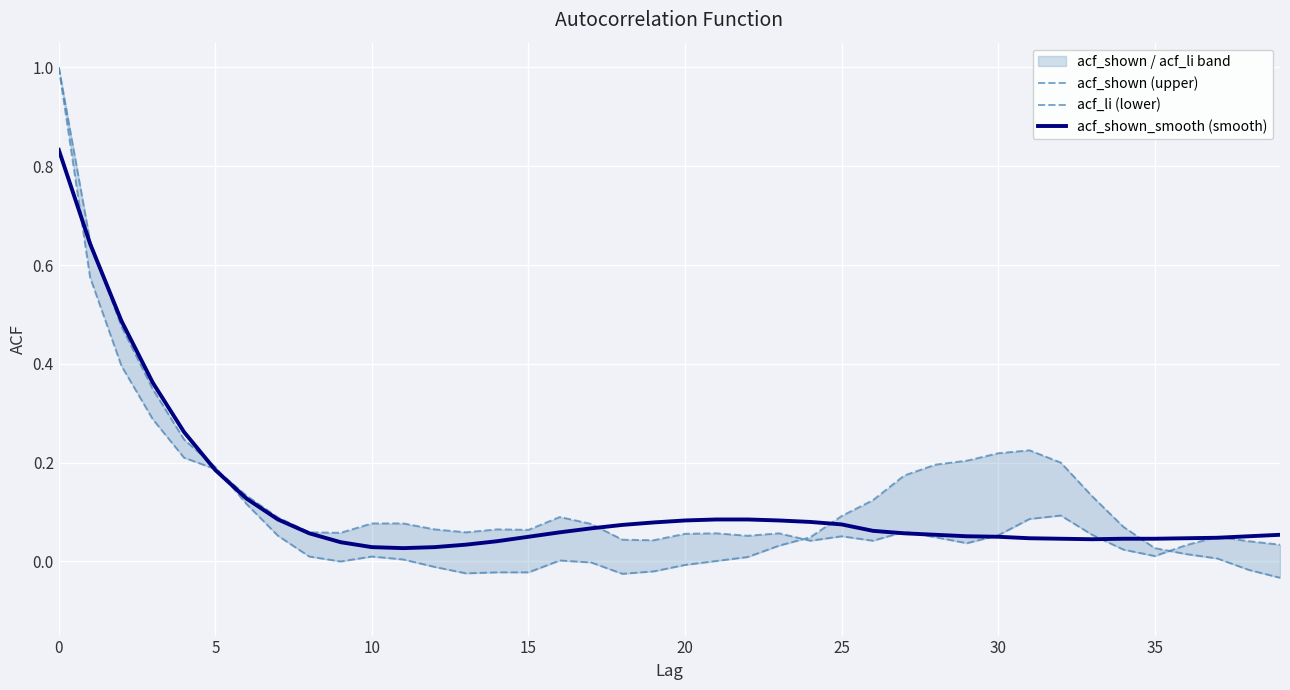

Between 35 and 37, which series saw the biggest shift?

acf_li